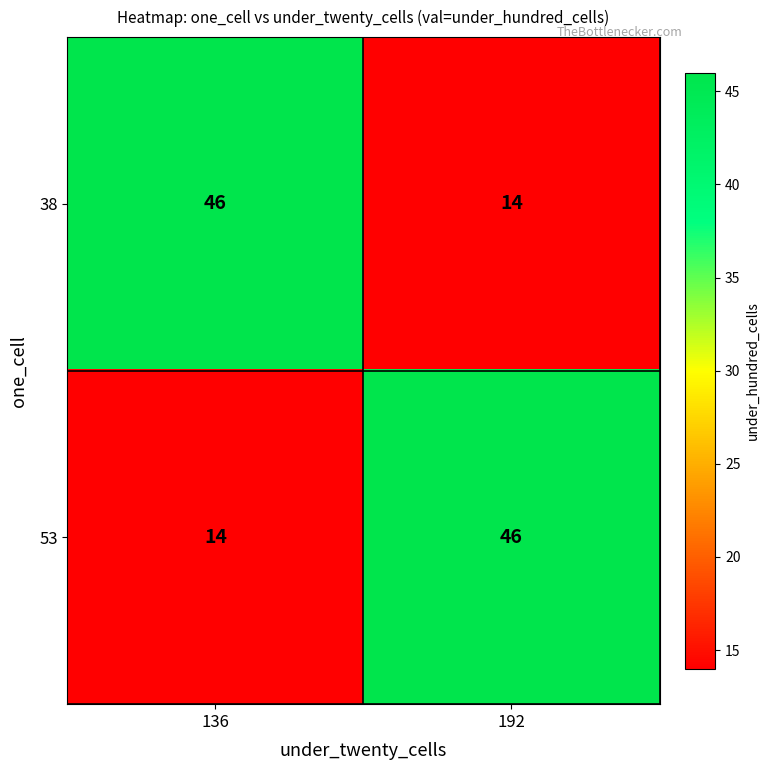

Count the number of data series in this chart.

2